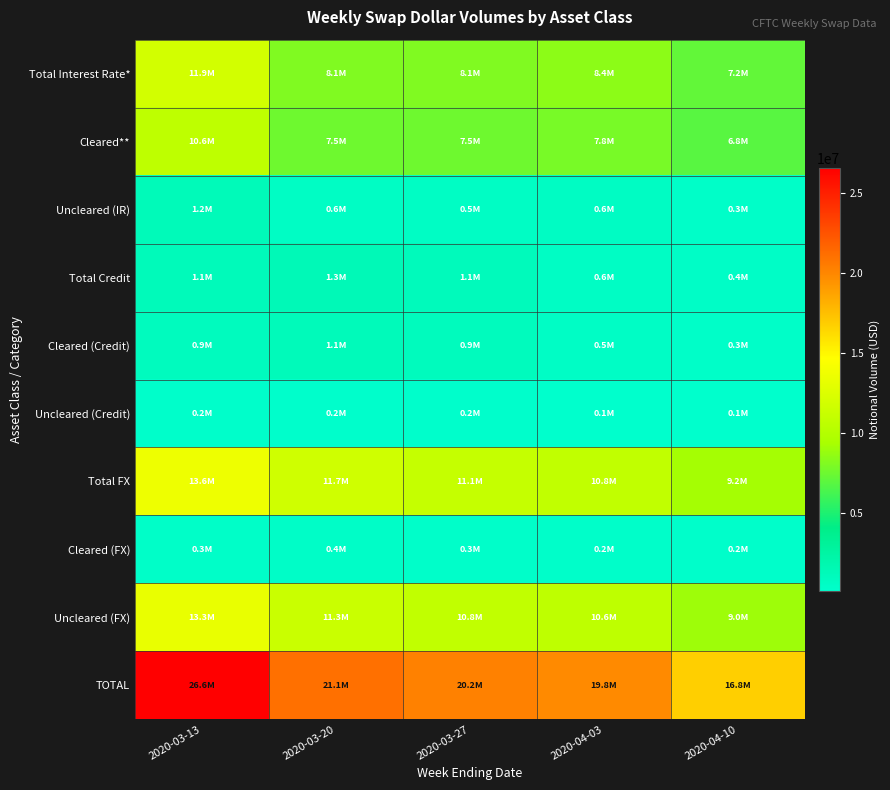

Rank the series by their maximum value, from highest to lowest.

TOTAL, Total FX, Uncleared (FX), Total Interest Rate*, Cleared**, Total Credit, Uncleared (IR), Cleared (Credit), Cleared (FX), Uncleared (Credit)